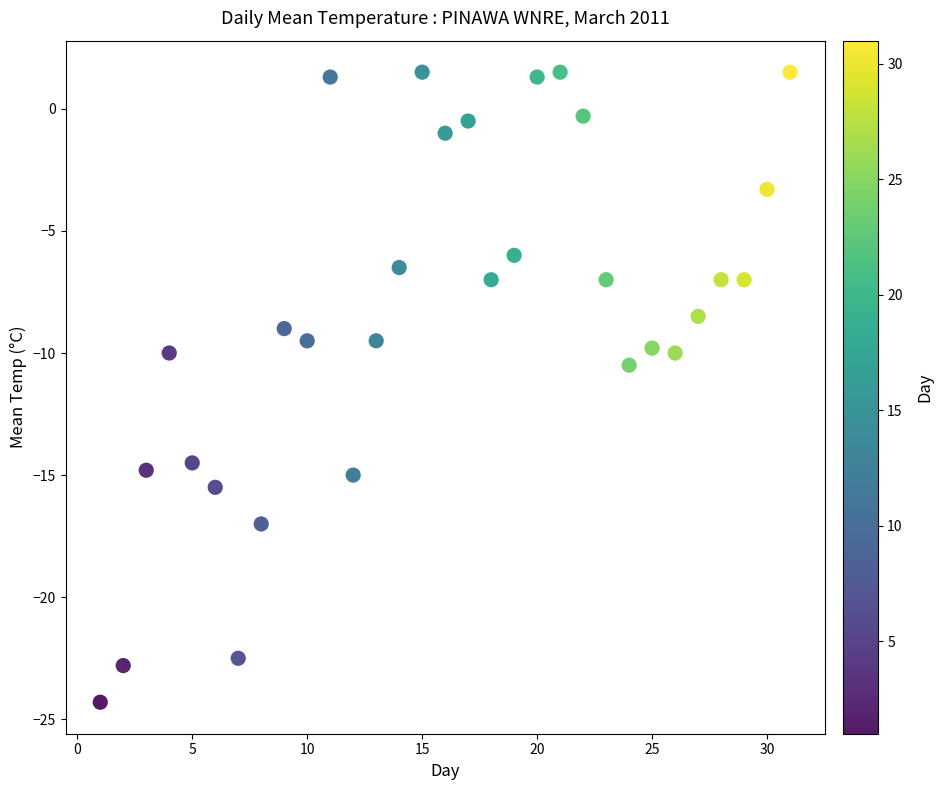

What is the range of Y values (max minus min)?

25.8